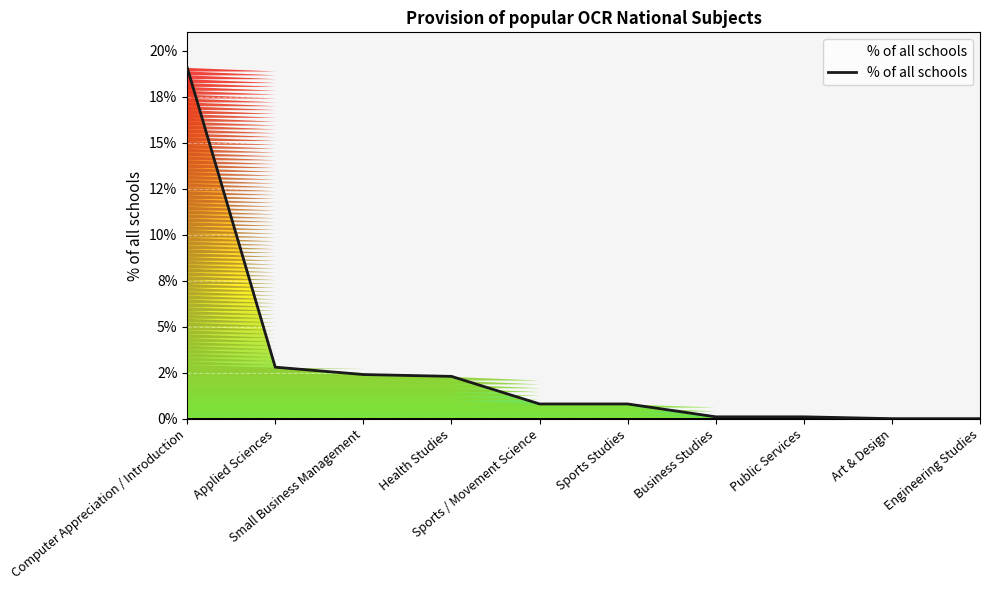

Is it true that the value at Engineering Studies is 5.9?

False